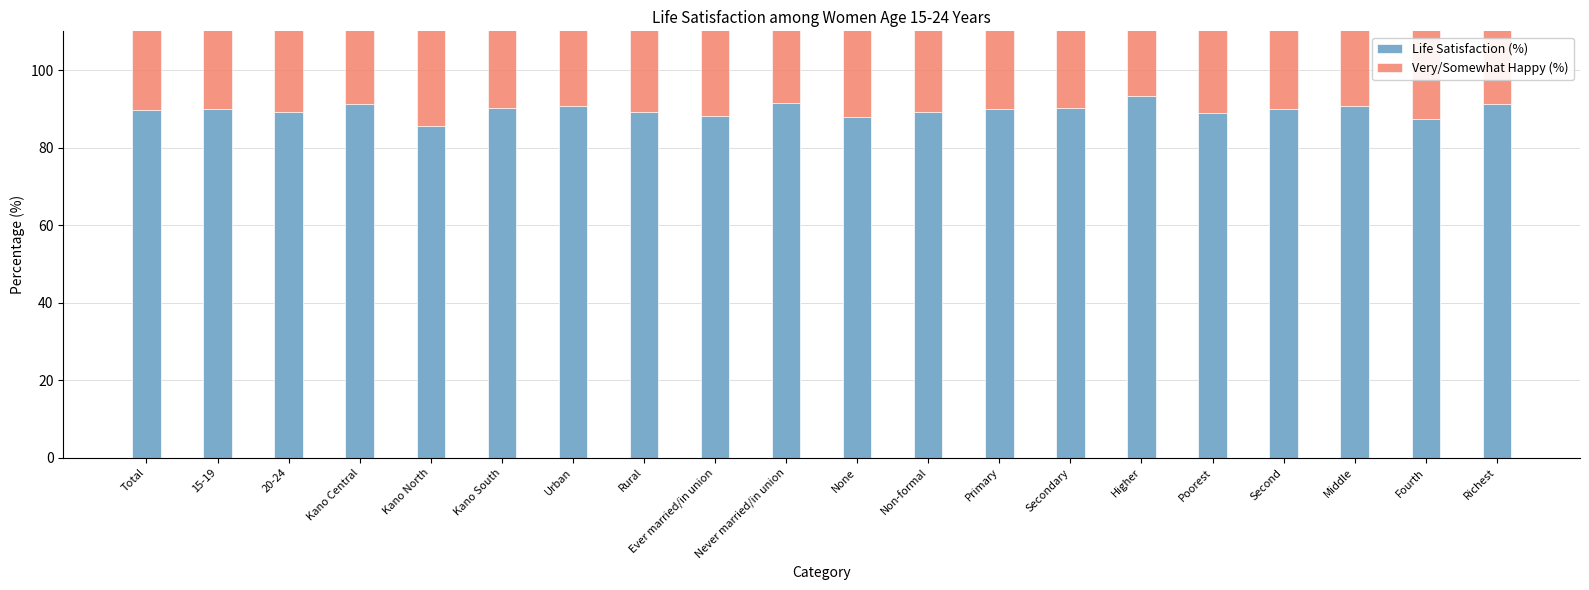

Rank the series at Fourth from highest to lowest value.

Very/Somewhat Happy (%), Life Satisfaction (%)